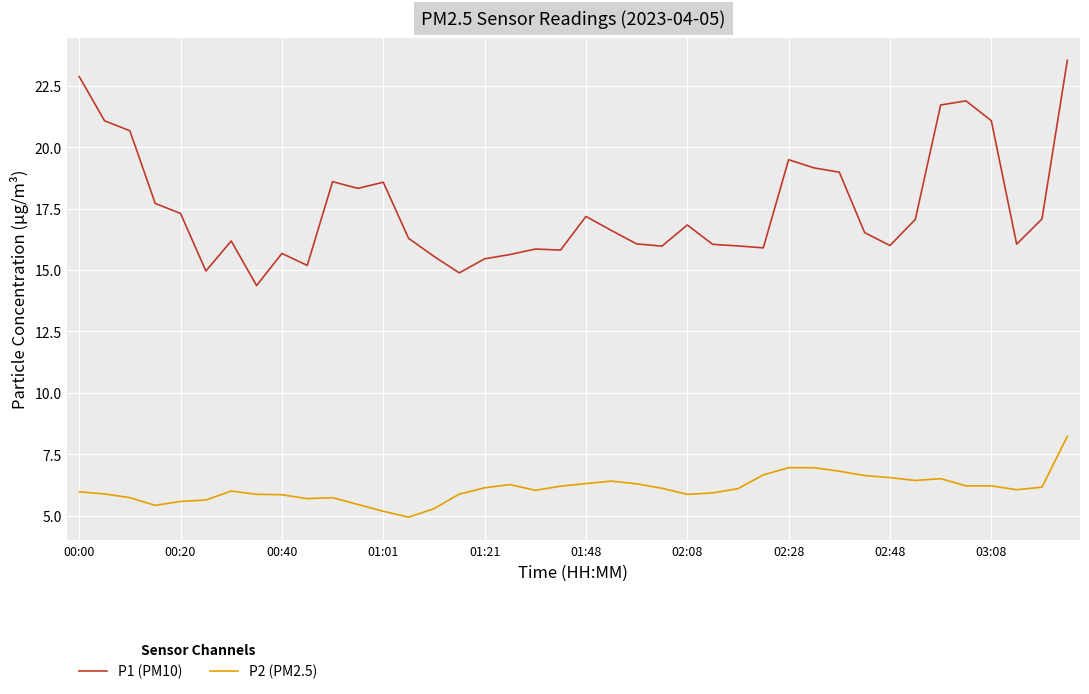

Which series has the widest spread of values?

P1 (PM10)